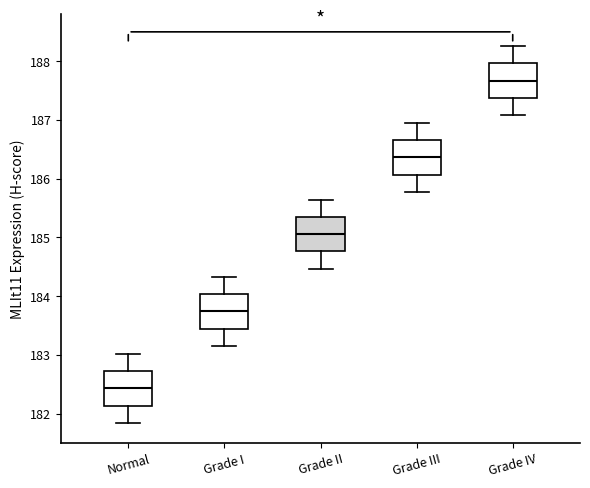

Where does the lower whisker of the box for Grade I end on the y-axis? The values are not printed on the chart, so give them approximately, as read against the axis.

183.2